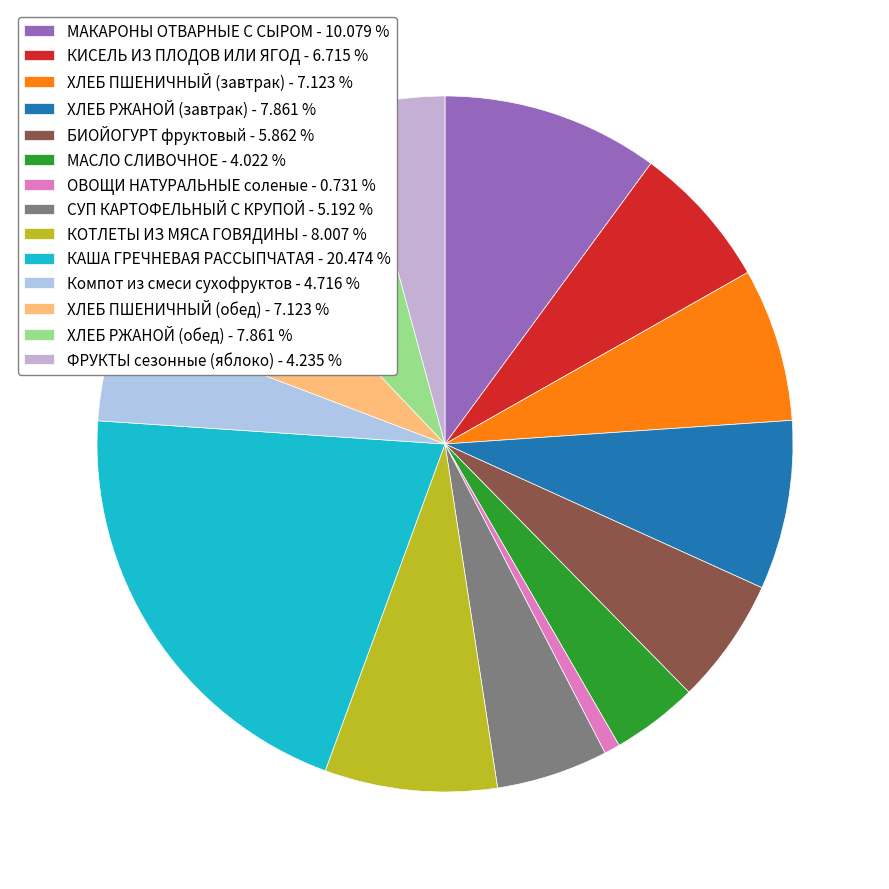

Does БИОЙОГУРТ фруктовый account for over 50% of the chart?

No